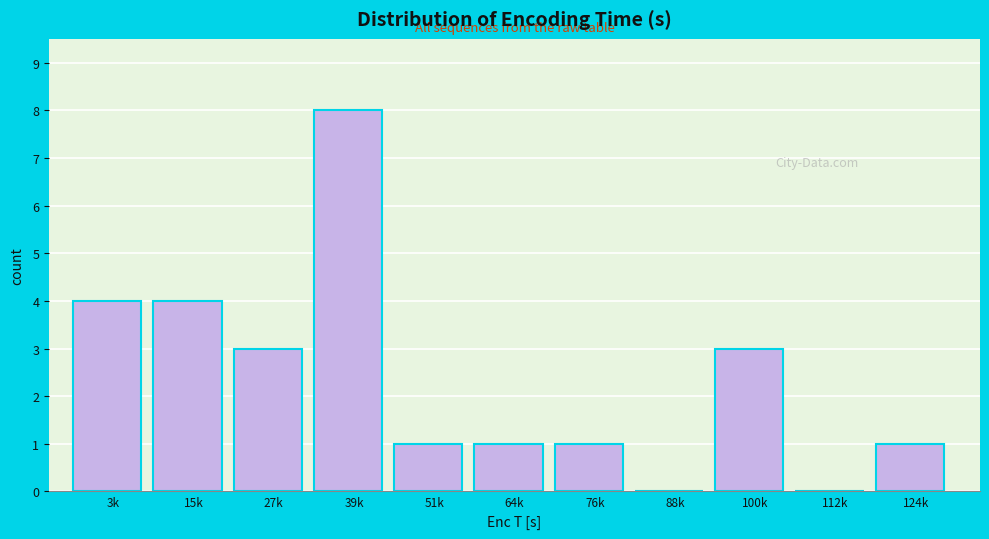

Reading left to right, what are all the values shown in this chart?

3k=4	15k=4	27k=3	39k=8	51k=1	64k=1	76k=1	88k=0	100k=3	112k=0	124k=1